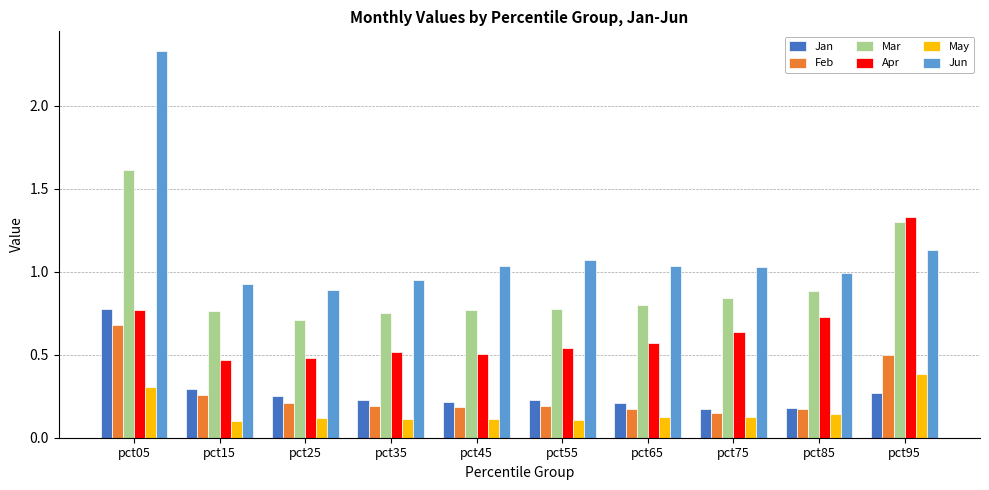

Where is Feb nearest to the value 0?

pct75